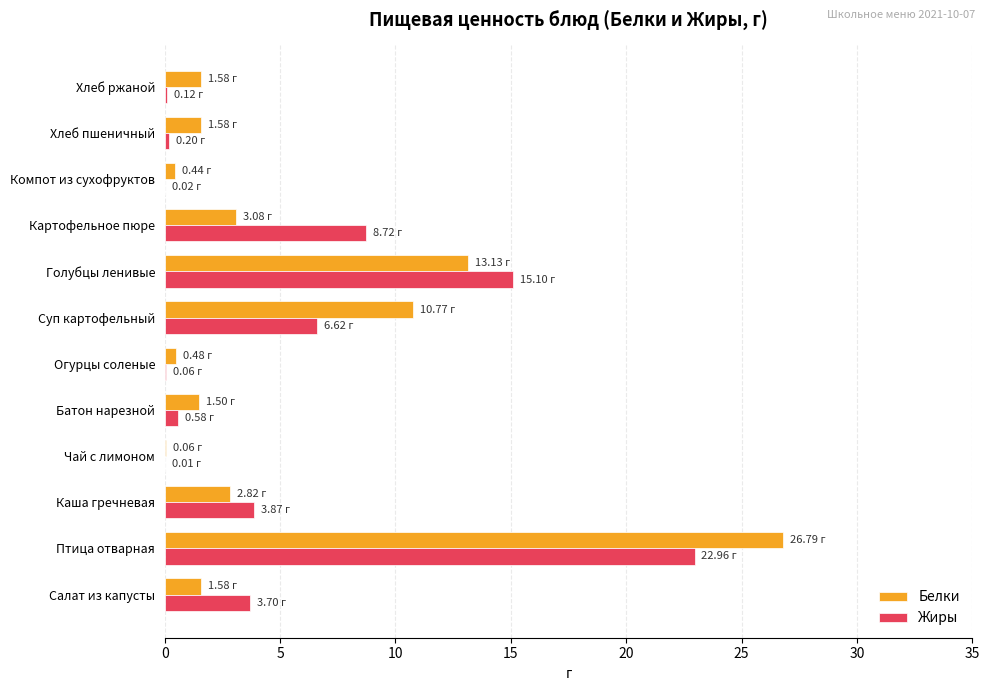

What is the sum of all Жиры values?

62.0